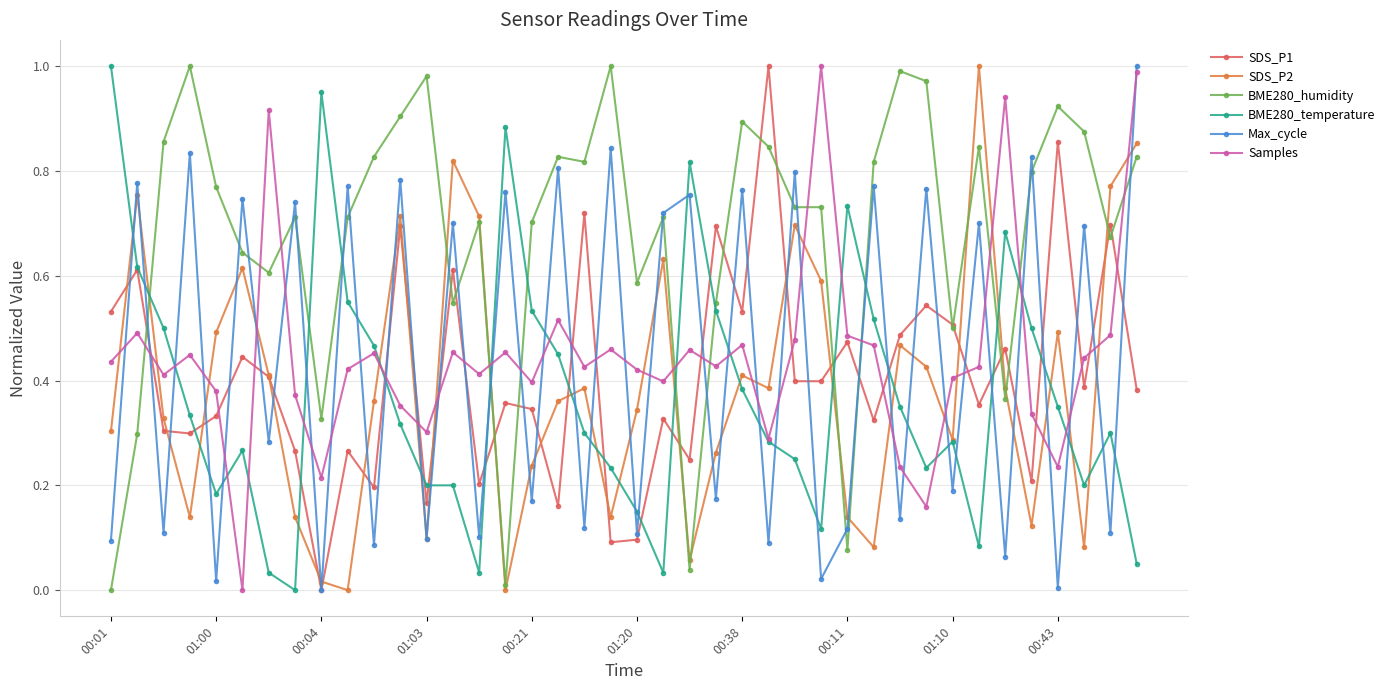

After their last crossing, which series has the higher values: Samples or SDS_P1?

Samples